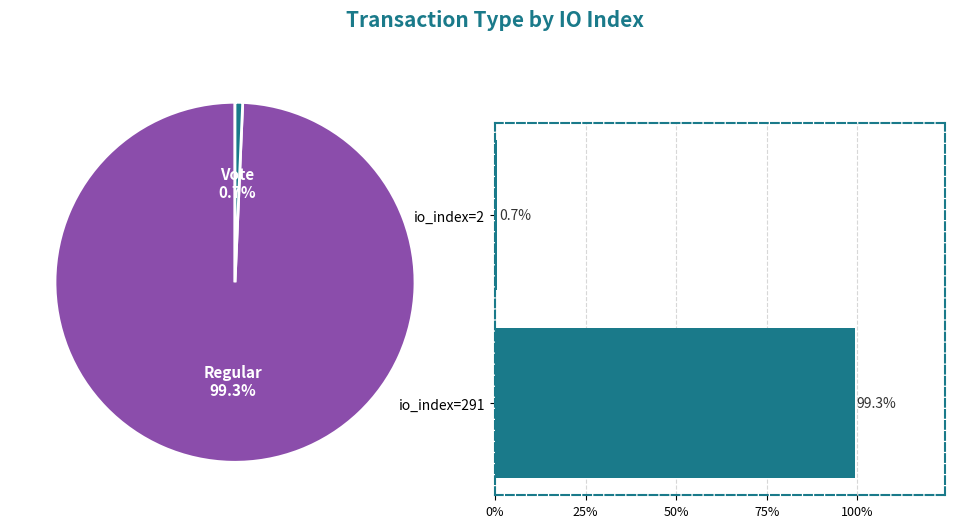

How many slices are in this pie chart?

2